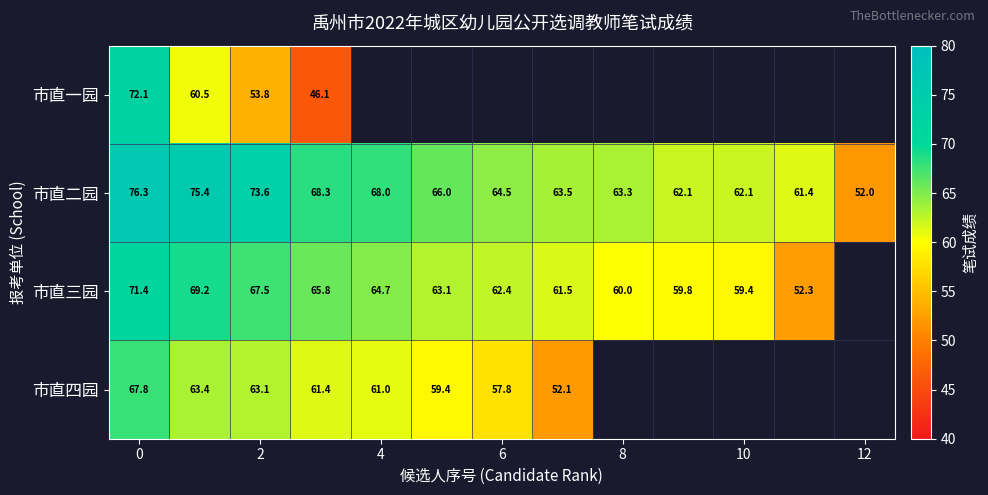

The value of 市直二园 at 4 is 117.0. True or false?

False